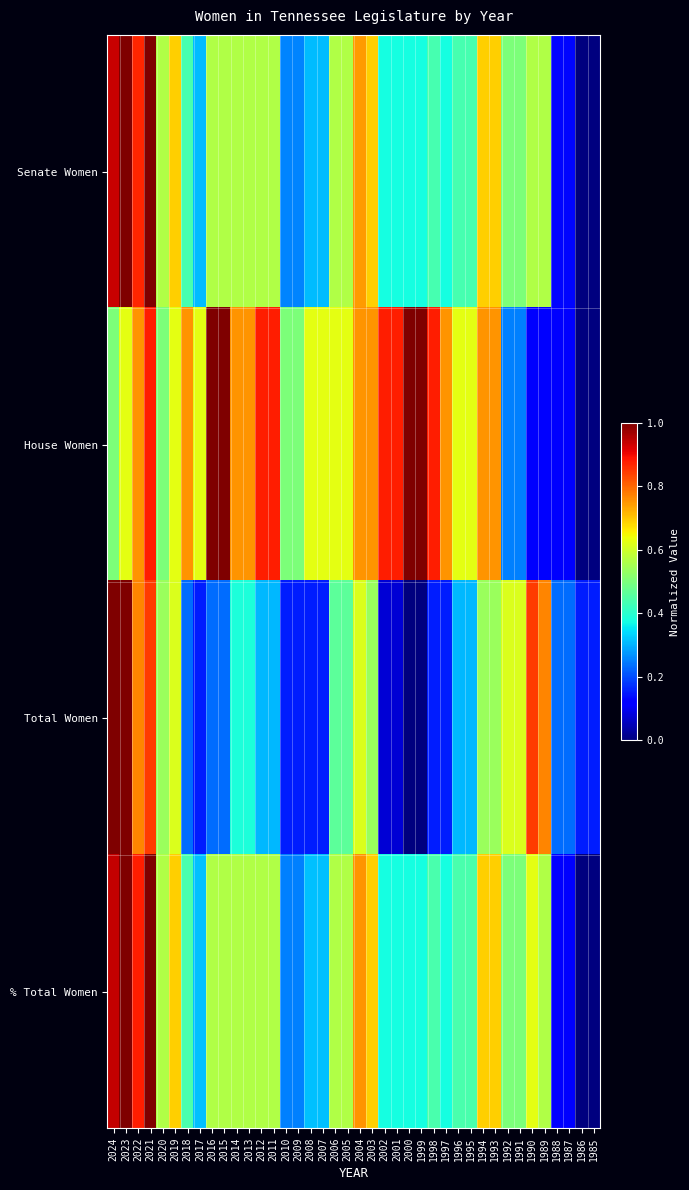

At how many categories does at least one series exceed 0?

40